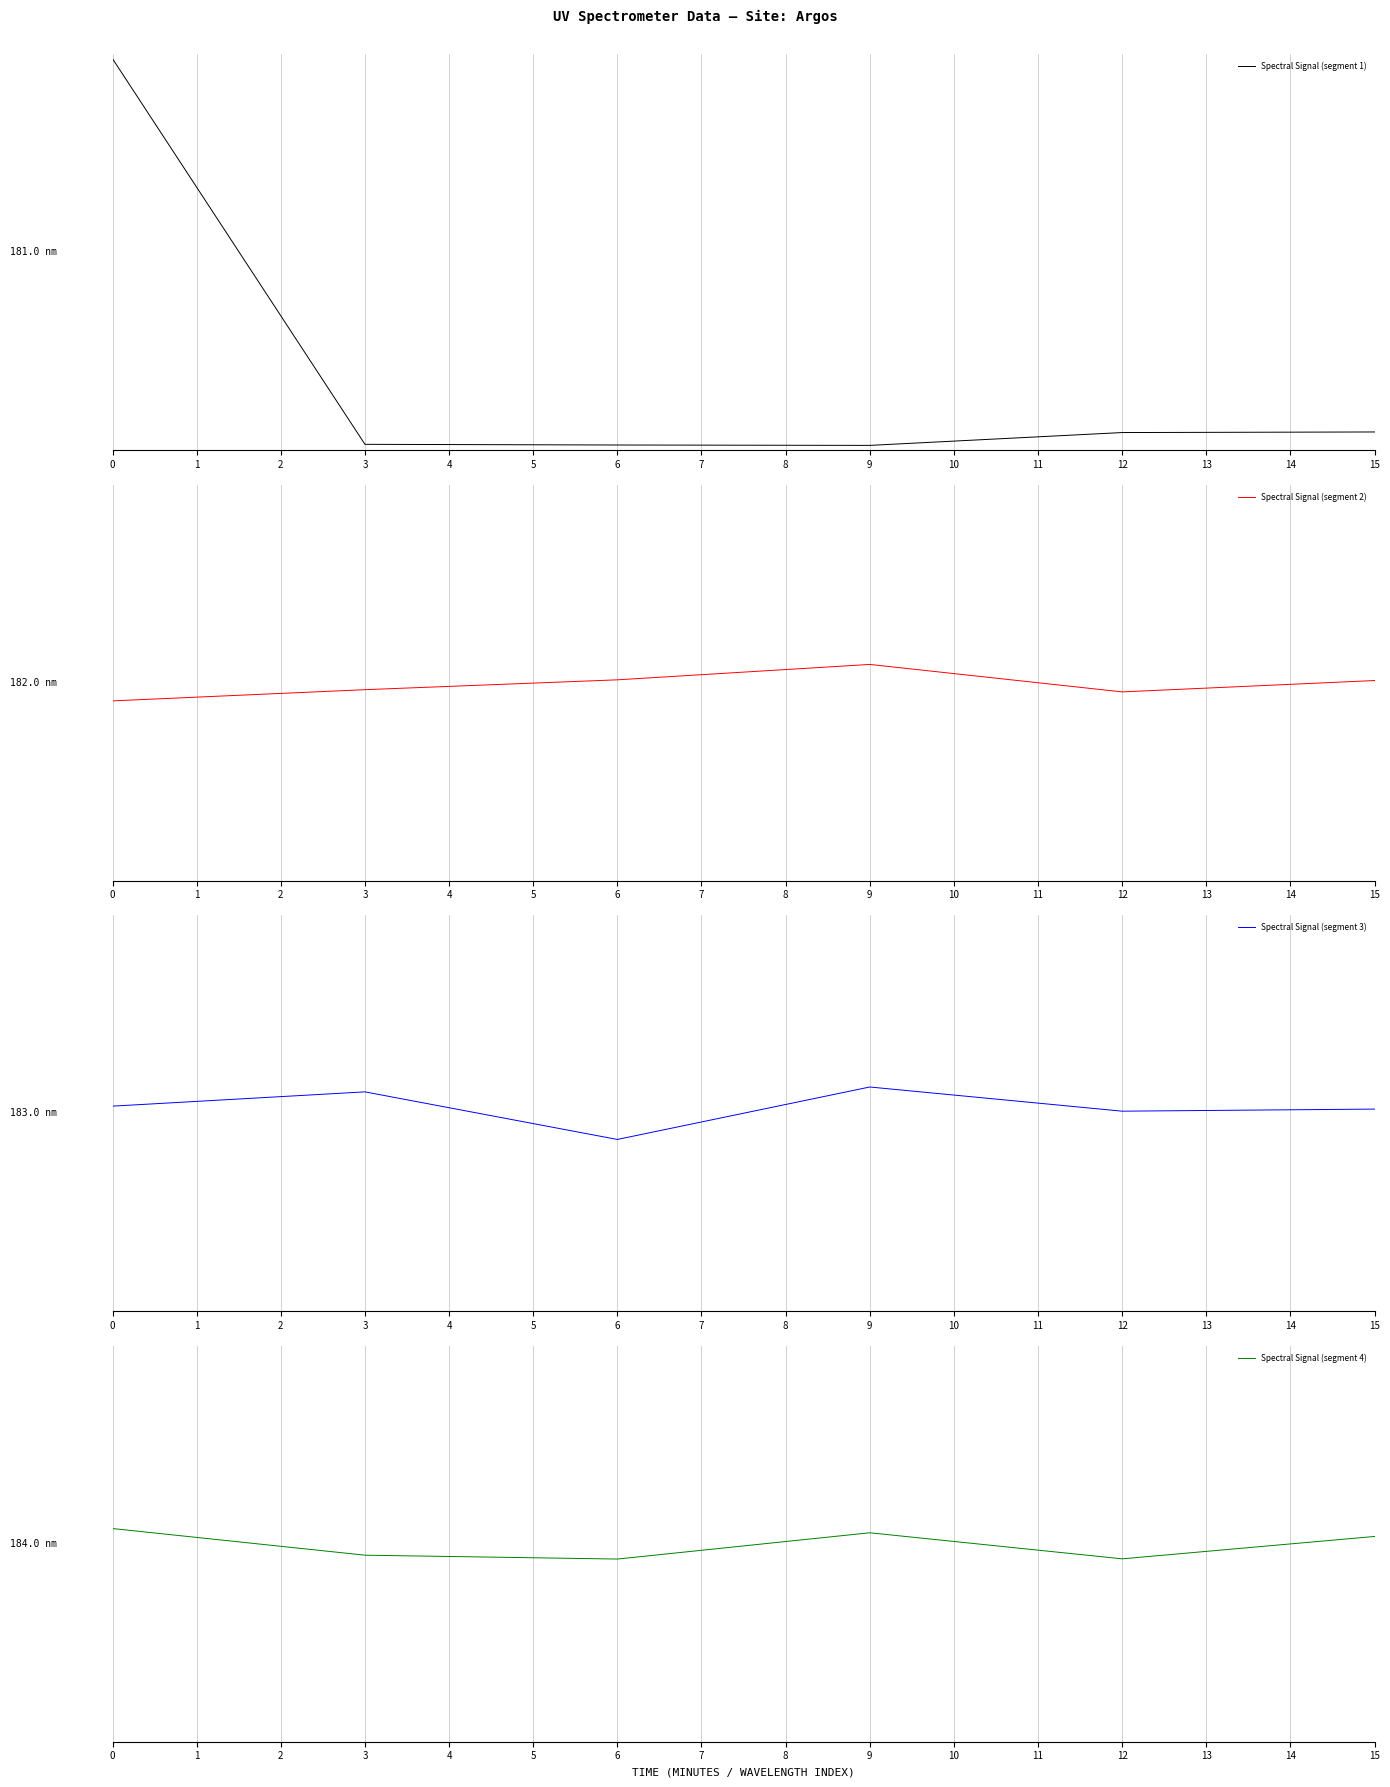

What is the value of the Spectral Signal (segment 4) point at the 1st from the left?

-49.6